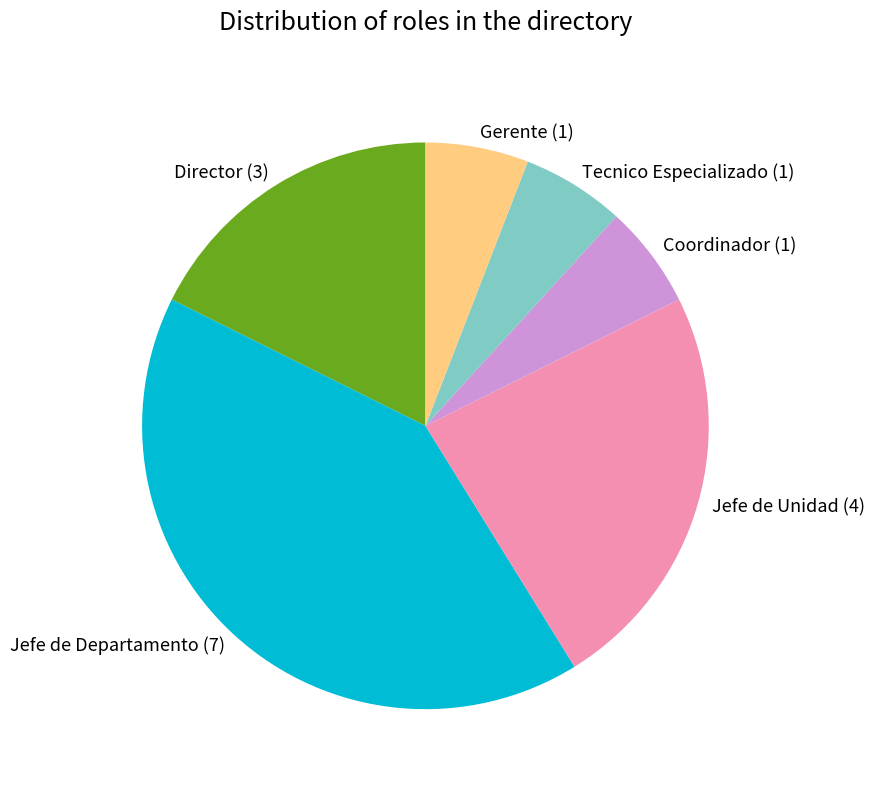

Between Coordinador and Director, which is larger?

Director